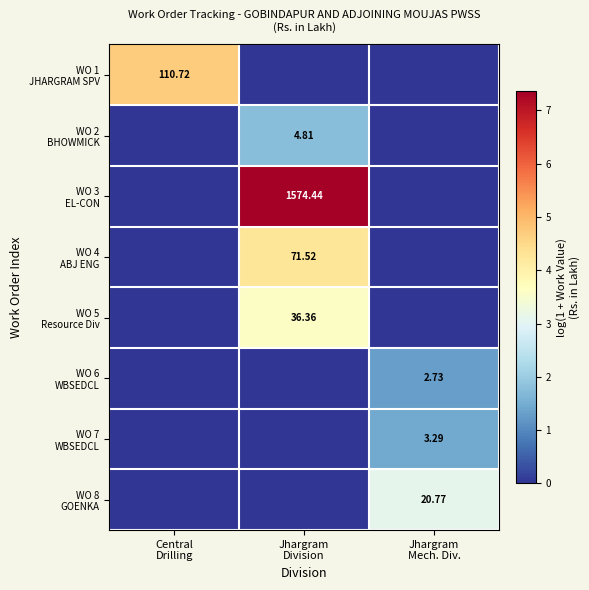

Between Jhargram
Mech. Div. and Jhargram
Division, which is larger?

Jhargram
Mech. Div.